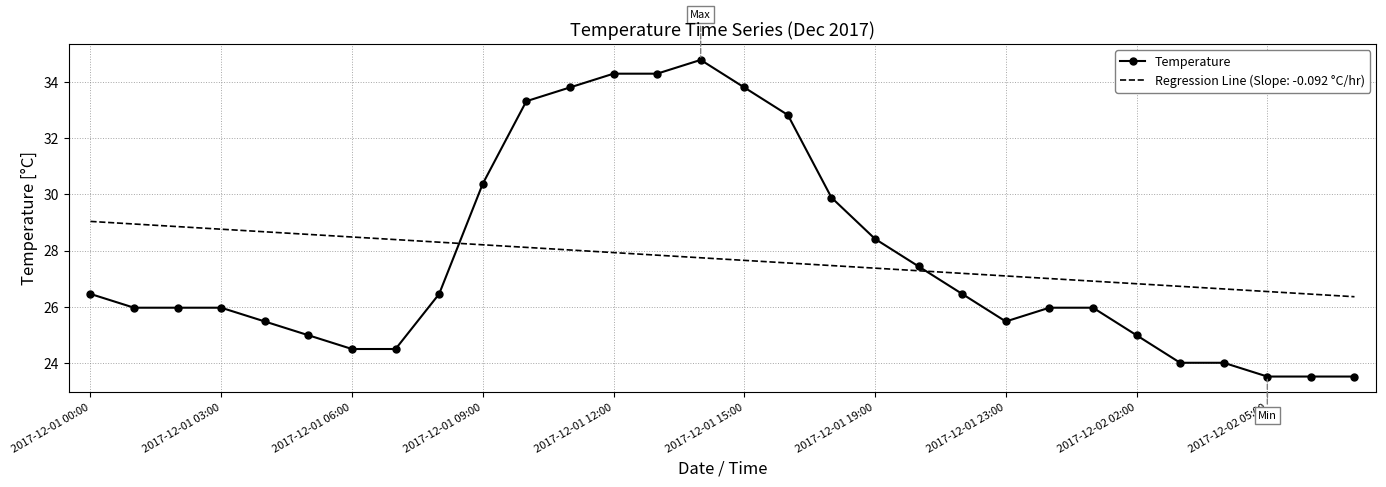

Which series has the widest spread of values?

Temperature